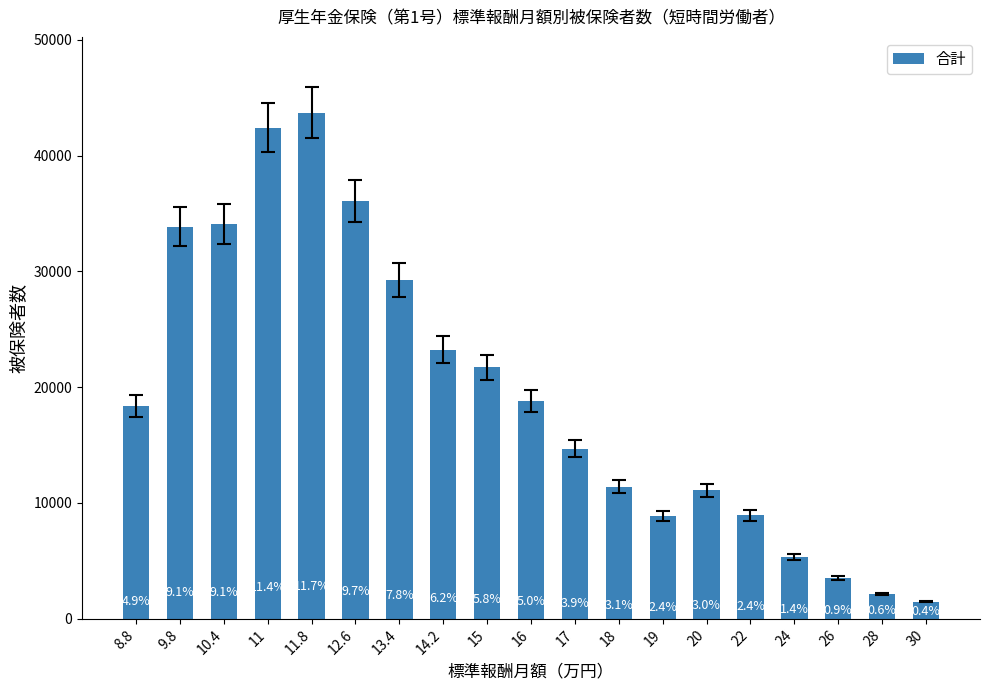

How many bars are there in total?

19